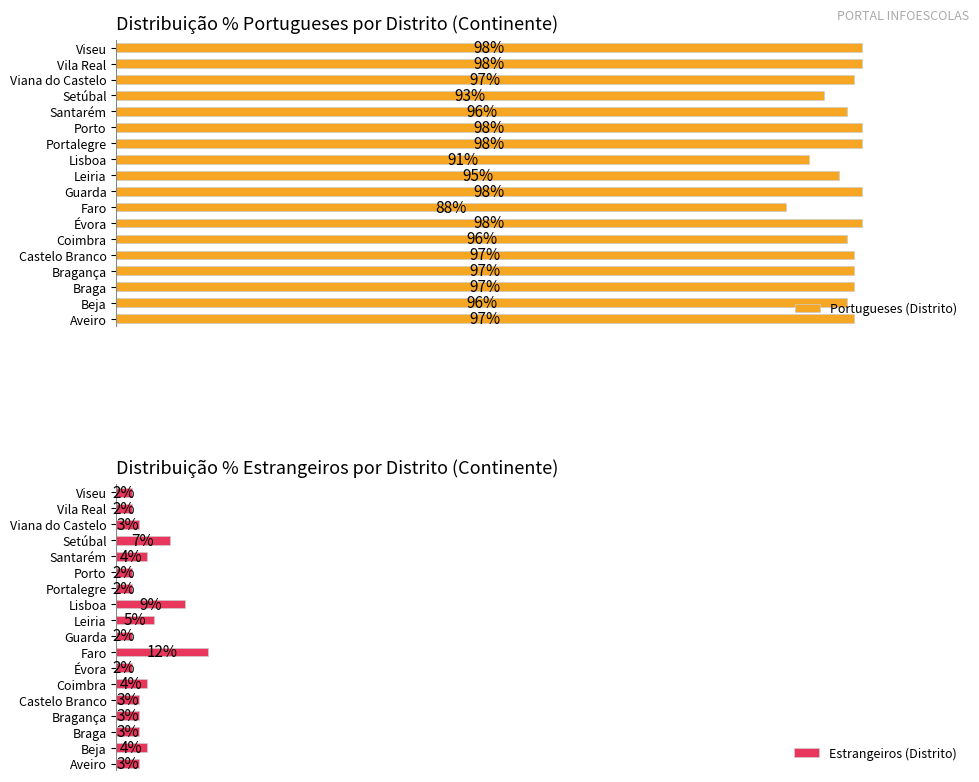

List the series in order of their peak value, lowest first.

Estrangeiros (Distrito), Portugueses (Distrito)